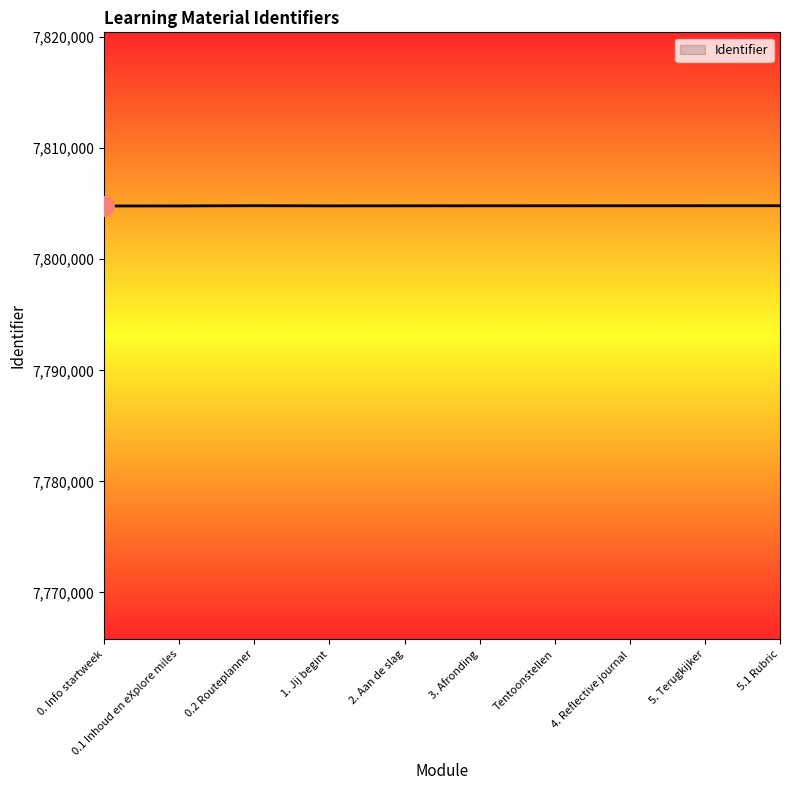

What position from the right is 1. Jij begint?

7